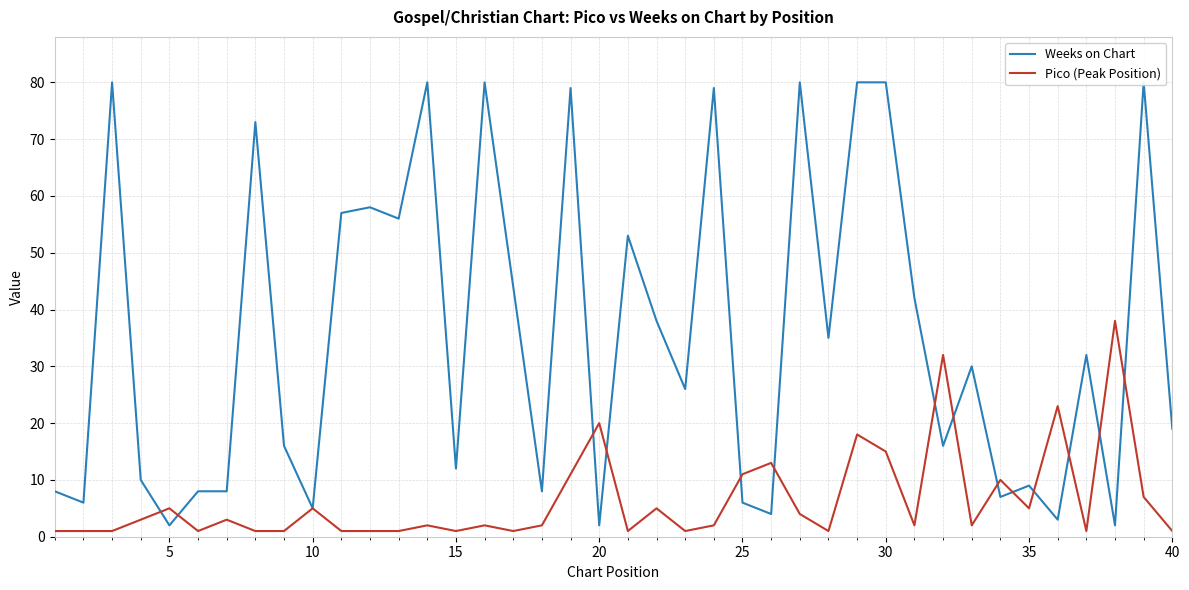

Is it true that Pico (Peak Position) equals 11 at 25?

True